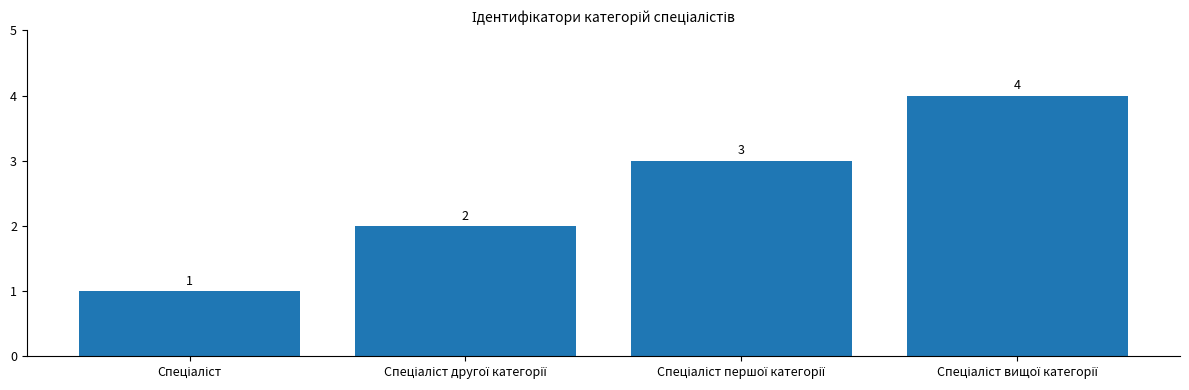

How many series are shown in this chart?

1